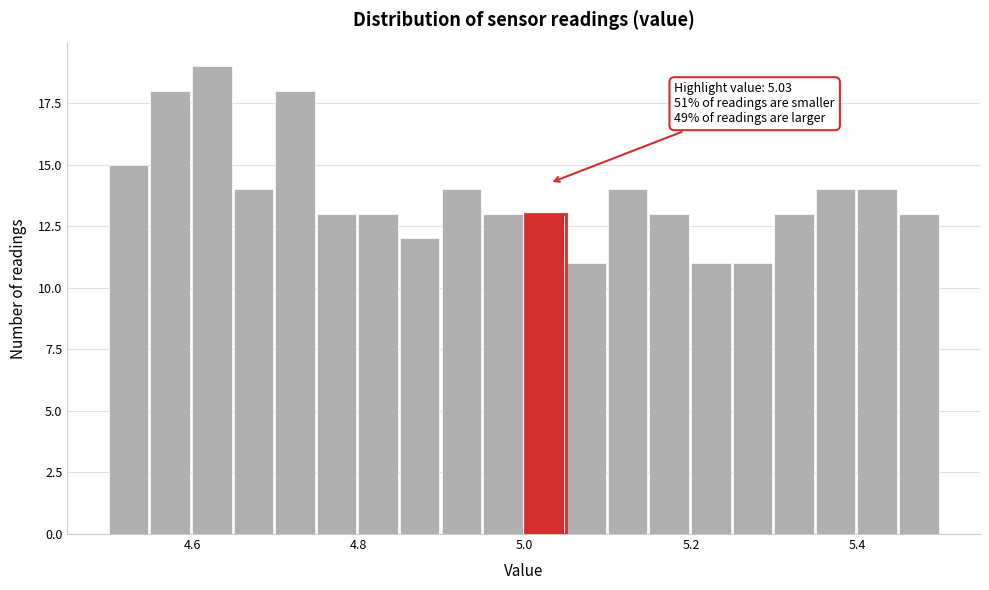

Around what value on the x-axis is the tallest bar? Give the approximate position of its centre, as read against the axis.

4.62